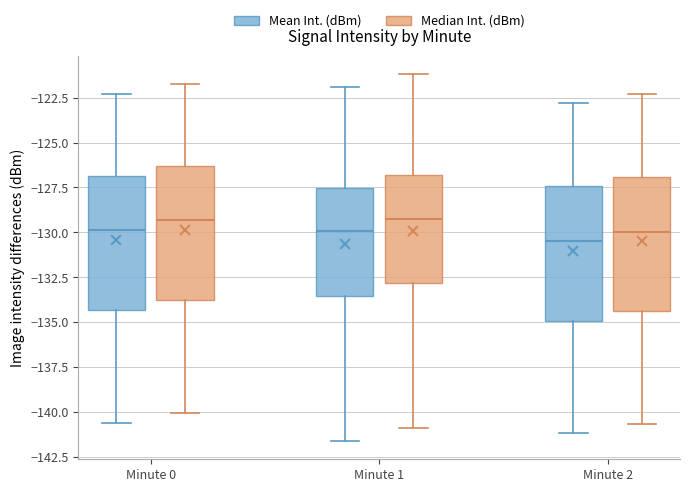

Where does the median line of the box for Minute 1 (Median Int. (dBm)) sit on the y-axis? The values are not printed on the chart, so give them approximately, as read against the axis.

-129.0